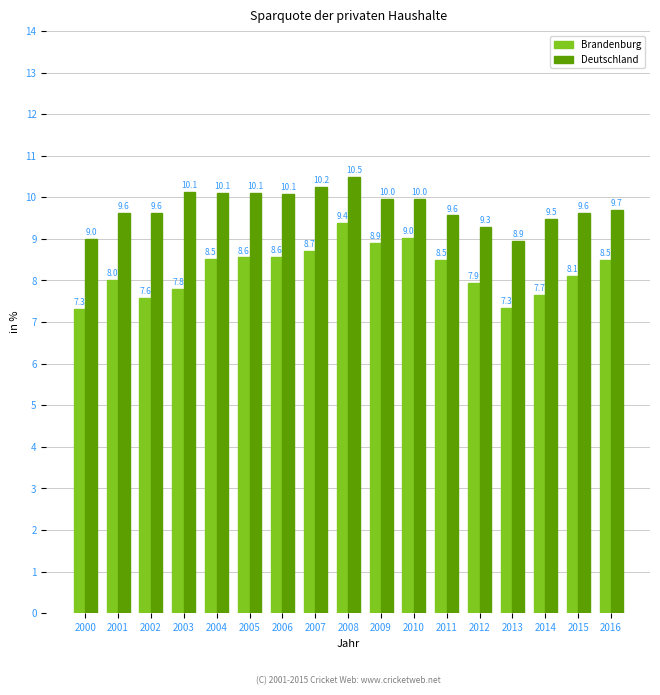

Reading left to right, list all the values displayed in this chart.

Brandenburg: 7.3	8.0	7.6	7.8	8.5	8.6	8.6	8.7	9.4	8.9	9.0	8.5	7.9	7.3	7.7	8.1	8.5
Deutschland: 9.0	9.6	9.6	10.1	10.1	10.1	10.1	10.2	10.5	10.0	10.0	9.6	9.3	8.9	9.5	9.6	9.7